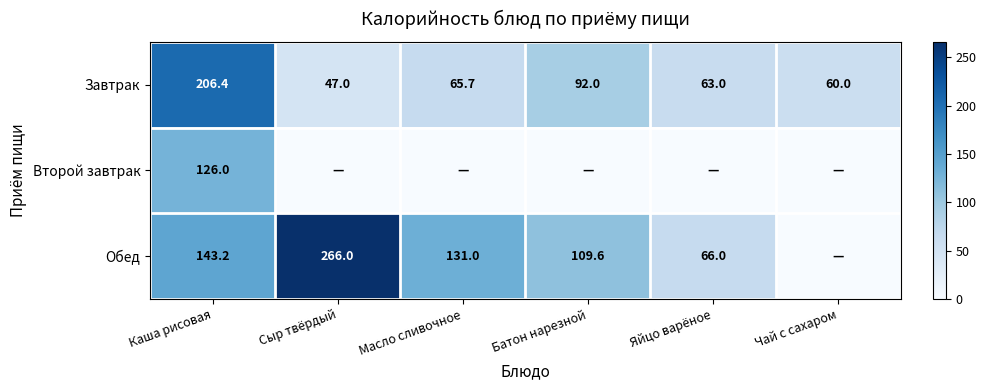

What is the difference between the highest and lowest values at Каша рисовая?

80.4